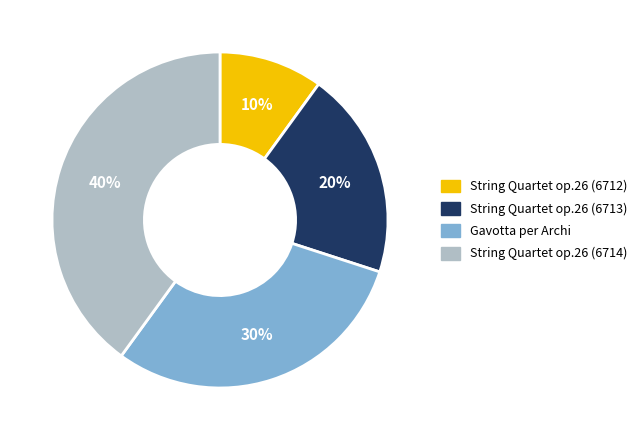

To the nearest percent, what is the difference between the largest and smallest slice percentages?

30%